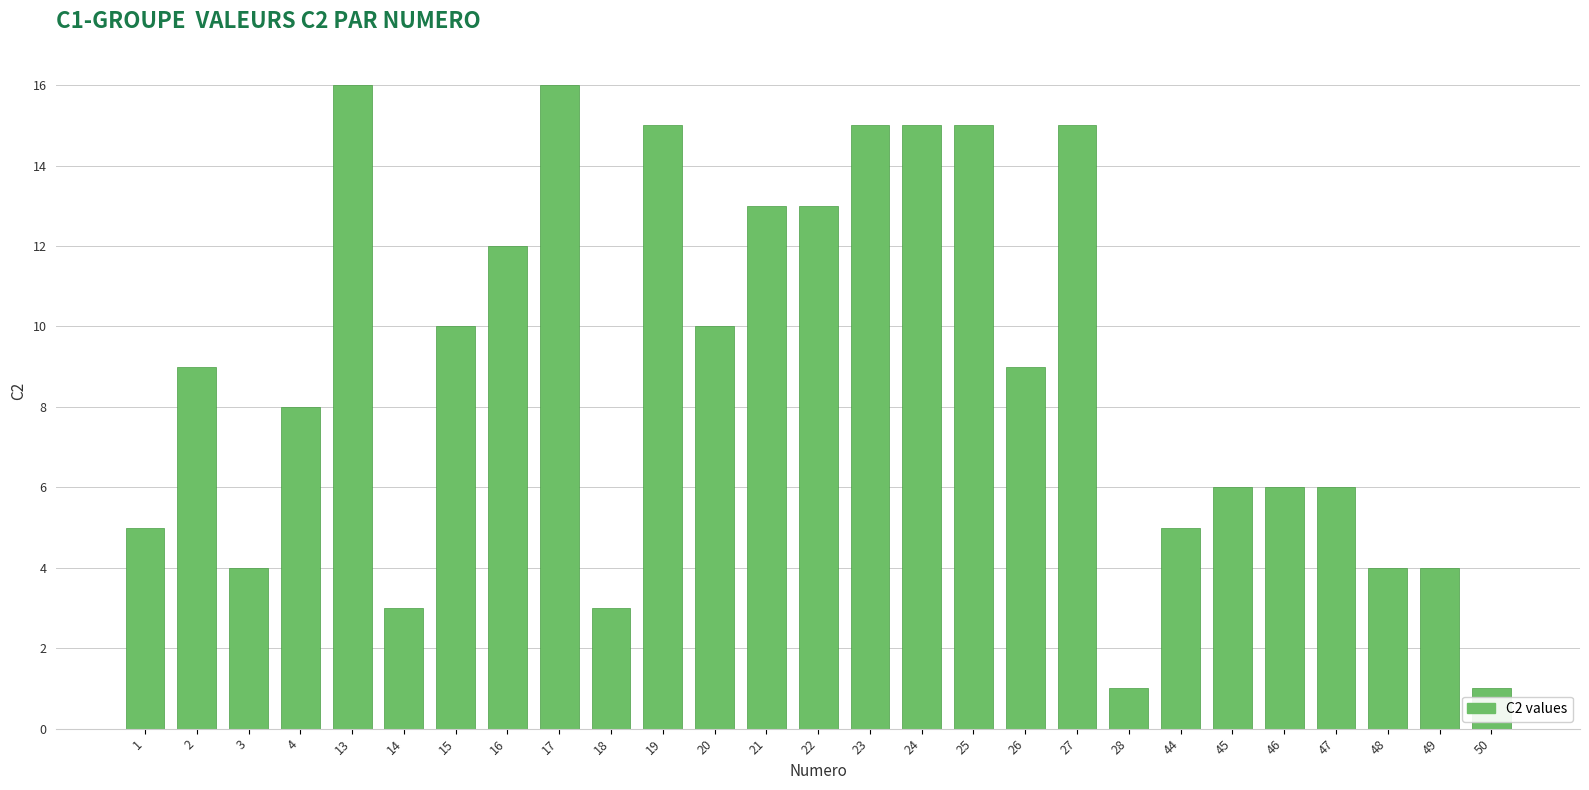

Is it true that the value at 14 is 1?

False